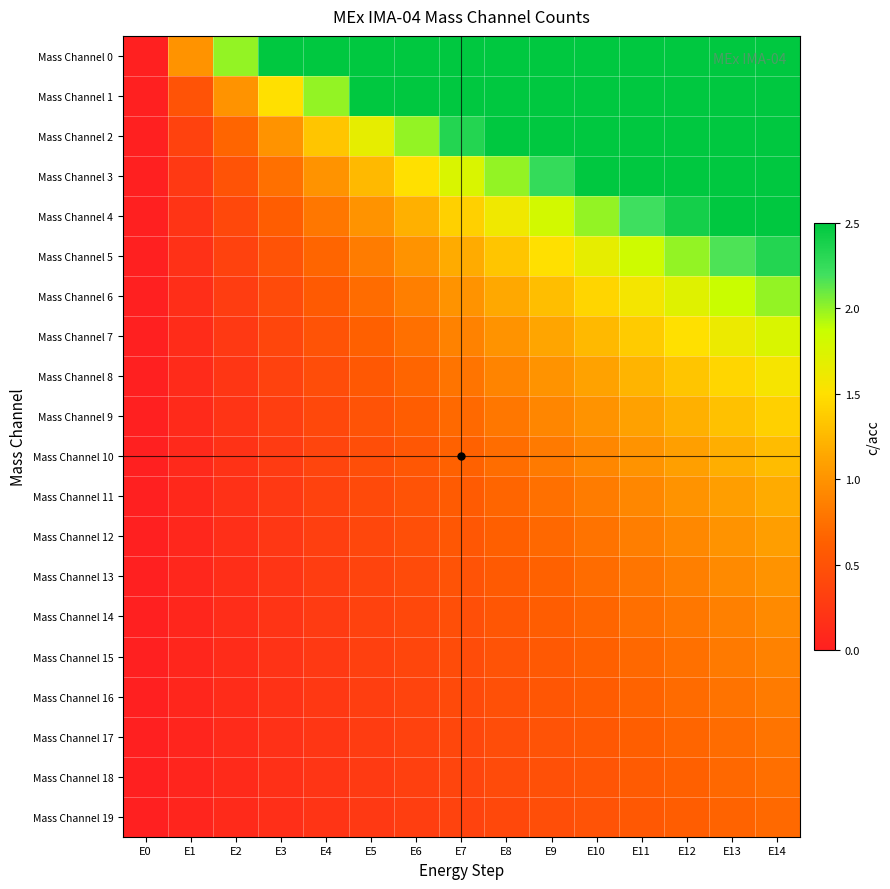

Which series has the largest range (max minus min)?

Mass Channel 0